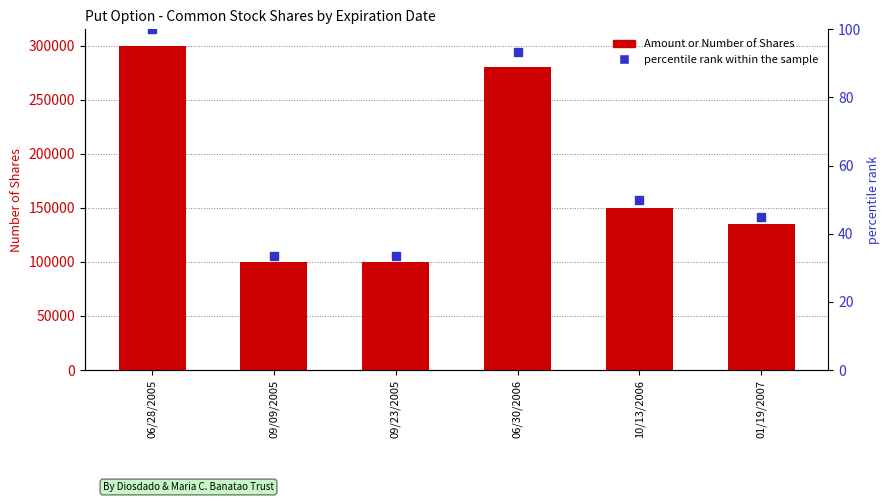

Is the value of Amount or Number of Shares at 10/13/2006 greater than the value of percentile rank within the sample at 10/13/2006?

Yes